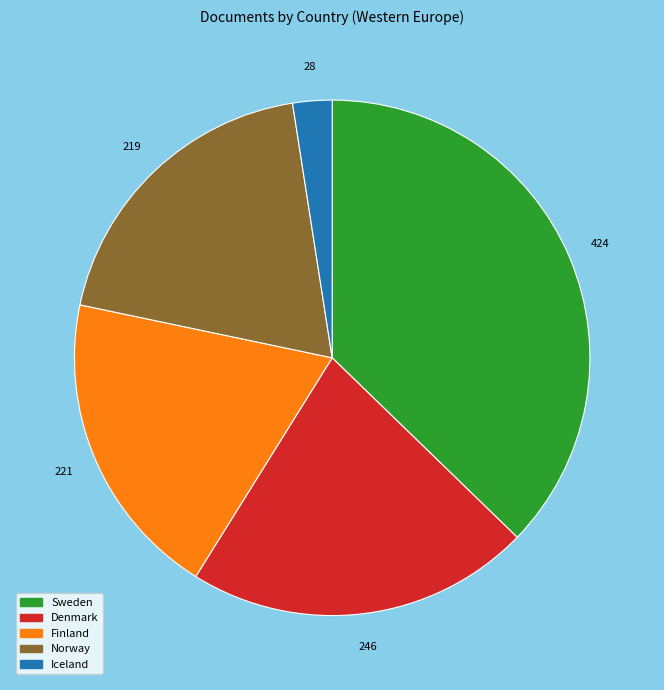

Is there any slice that represents more than half of the pie?

No